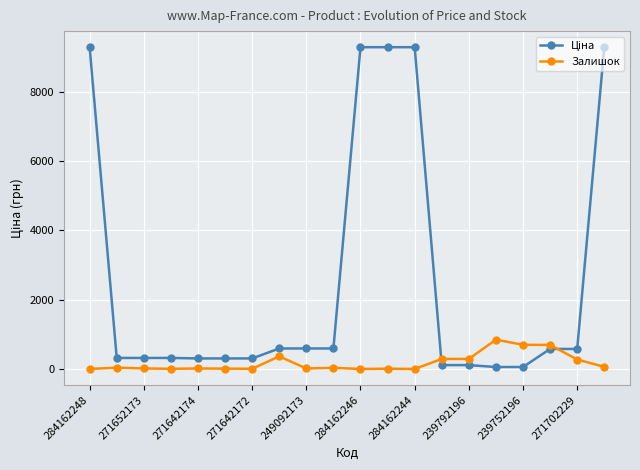

Is this an area chart (filled region under the line)?

No